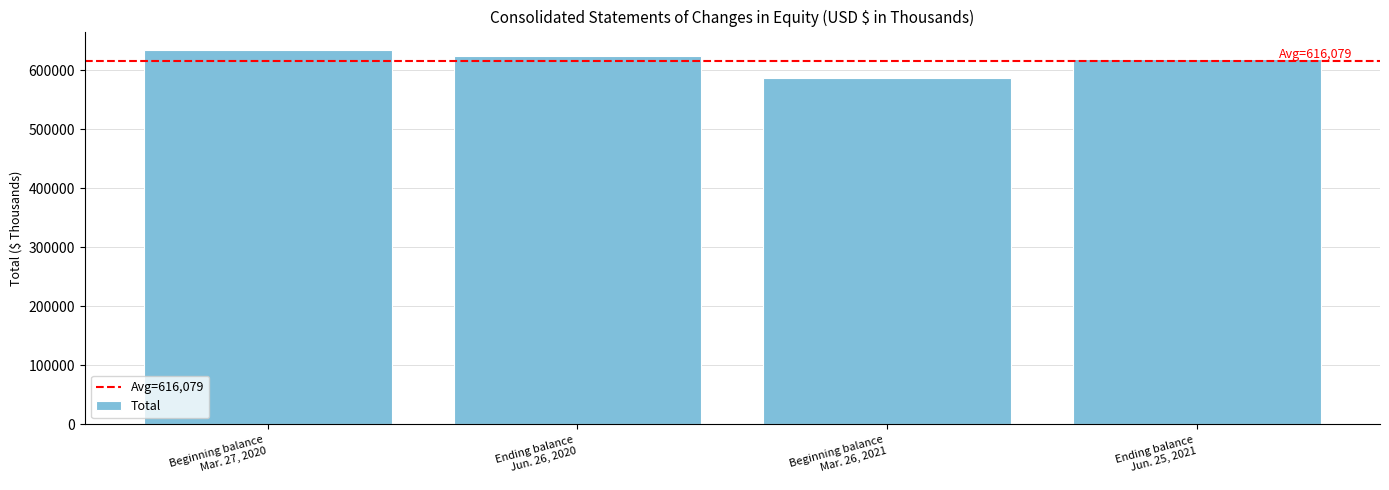

Reading left to right, list all the values displayed in this chart.

Beginning balance
Mar. 27, 2020=634132	Ending balance
Jun. 26, 2020=623935	Beginning balance
Mar. 26, 2021=586871	Ending balance
Jun. 25, 2021=619379